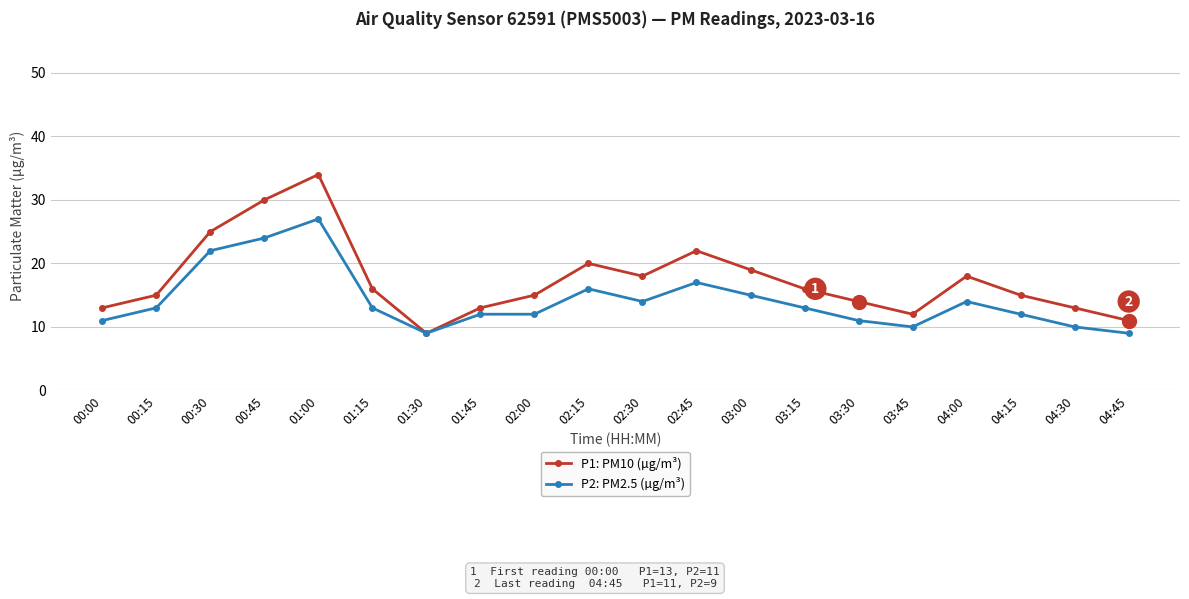

Does the chart have visible grid lines?

Yes